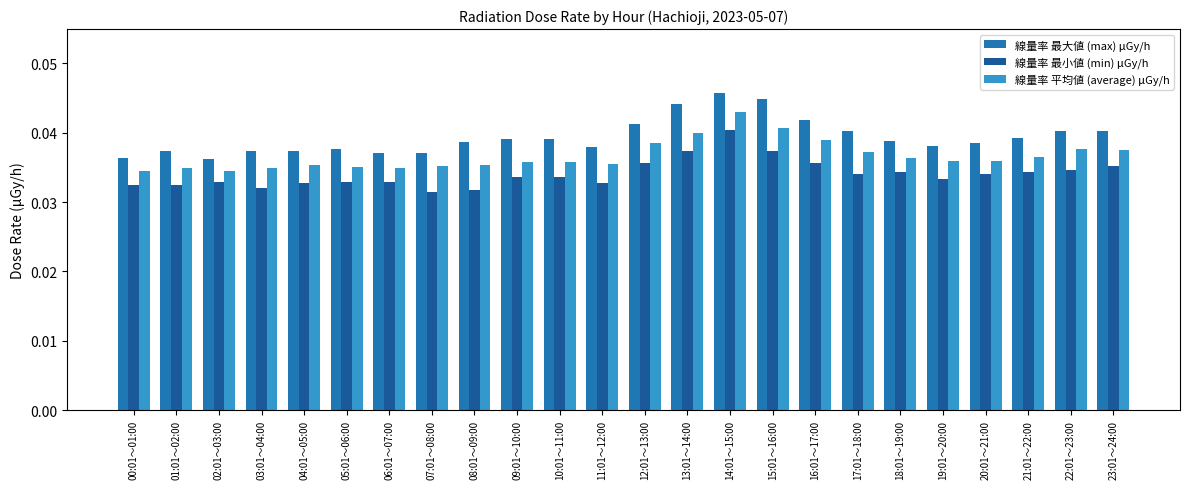

Which category has the highest value in the 線量率 最小値 (min) μGy/h series?

14:01～15:00